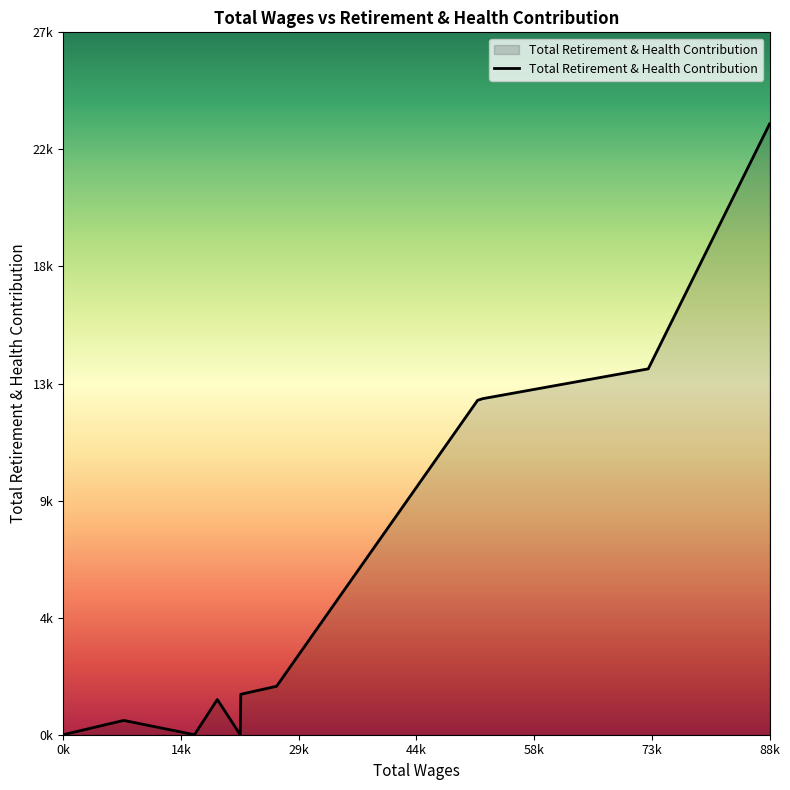

Rank the categories by value from lowest to highest.

22321.0, 16641.0, 344.0, 7860.0, 19475.0, 22390.0, 22722.0, 26834.0, 51783.0, 52420.0, 72961.0, 88016.0